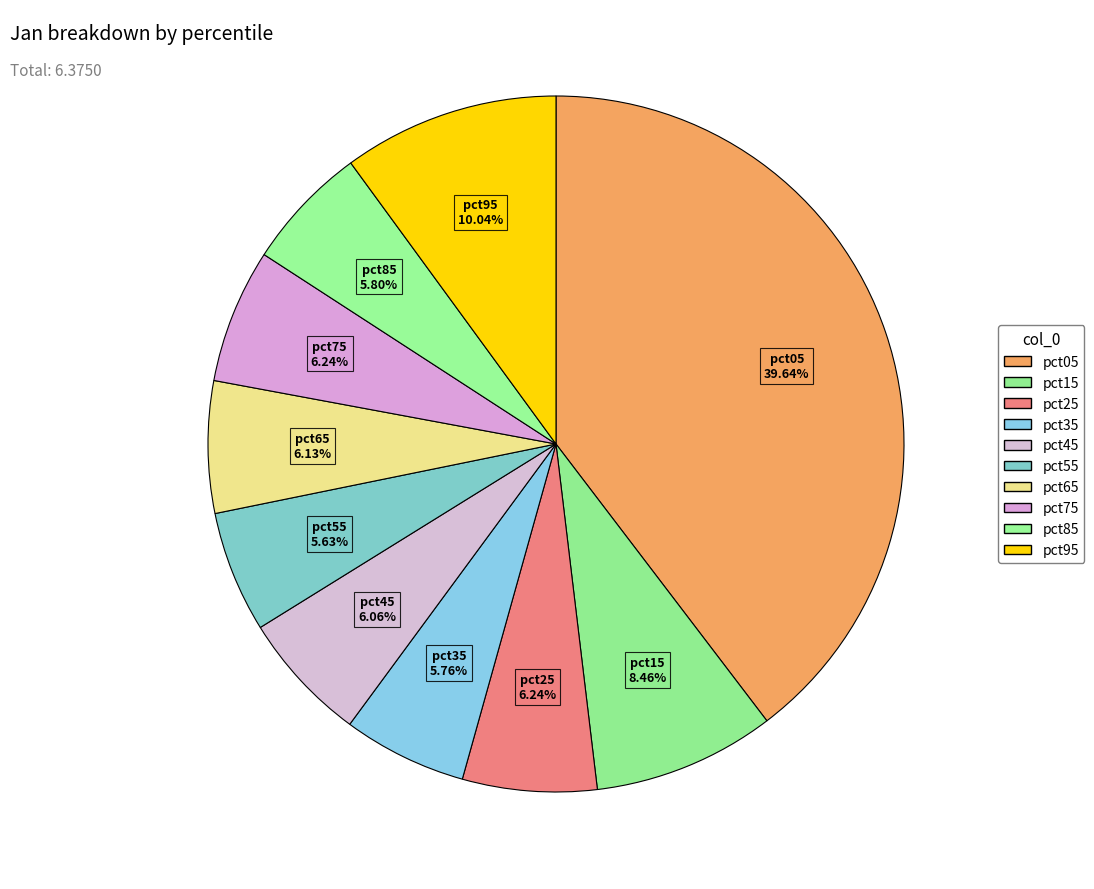

To the nearest percent, what is the difference between the pct15 and pct45 slice percentages?

2%